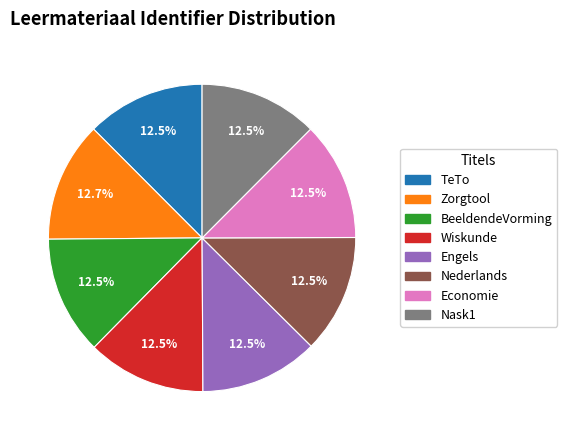

What portion of the pie excludes BeeldendeVorming?

87.5%